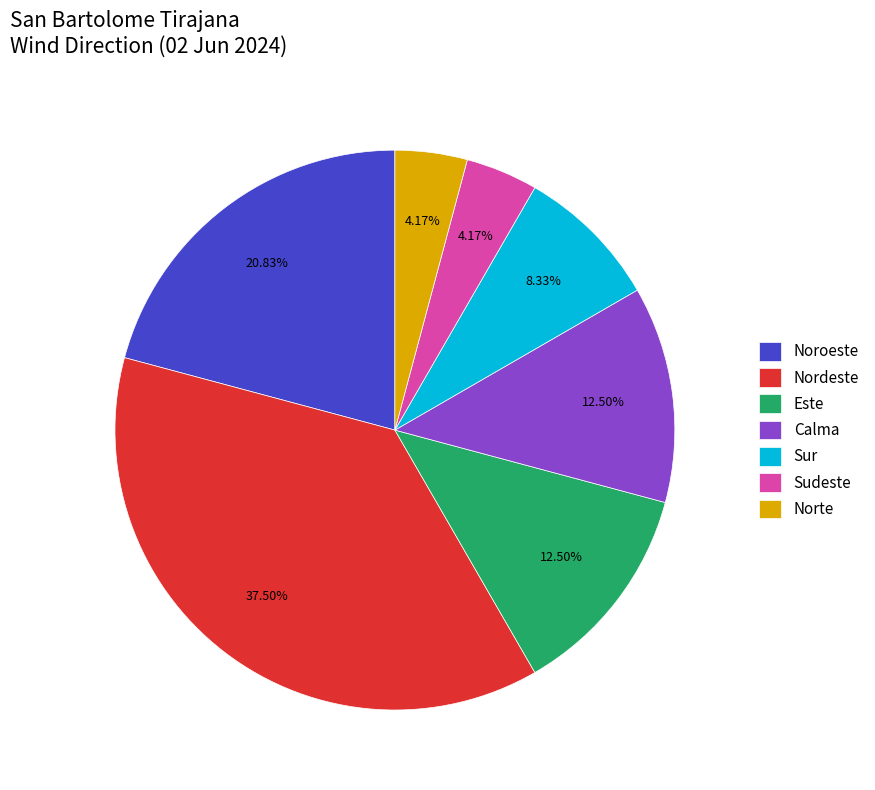

What is the largest slice in the pie chart?

Nordeste